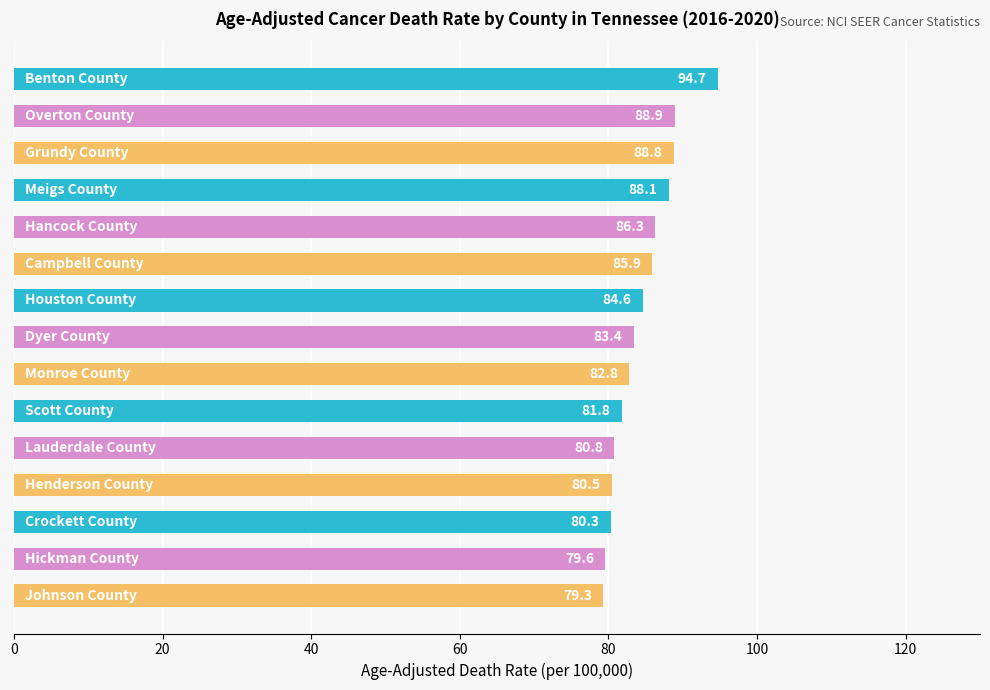

Count the number of categories in the chart.

15